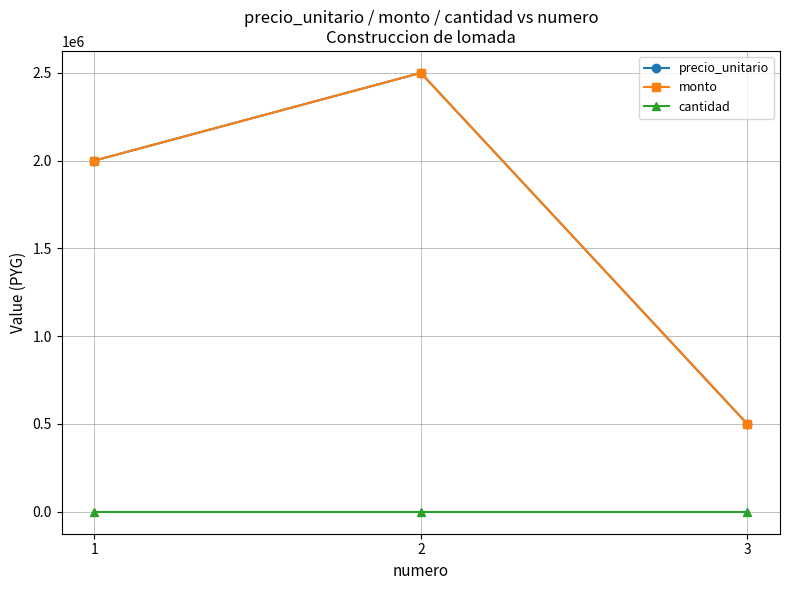

Does the chart have visible grid lines?

Yes